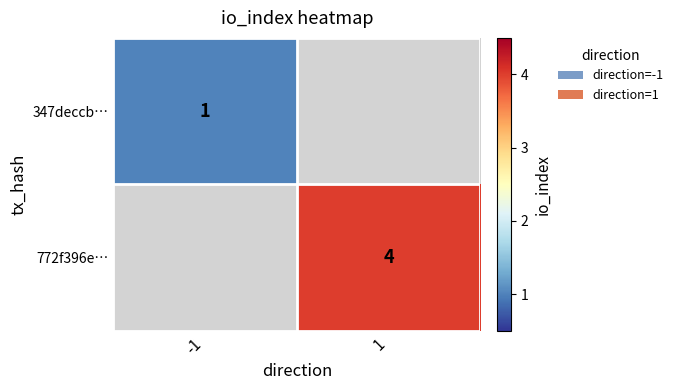

Is it true that 772f396e… equals 4 at 1?

True